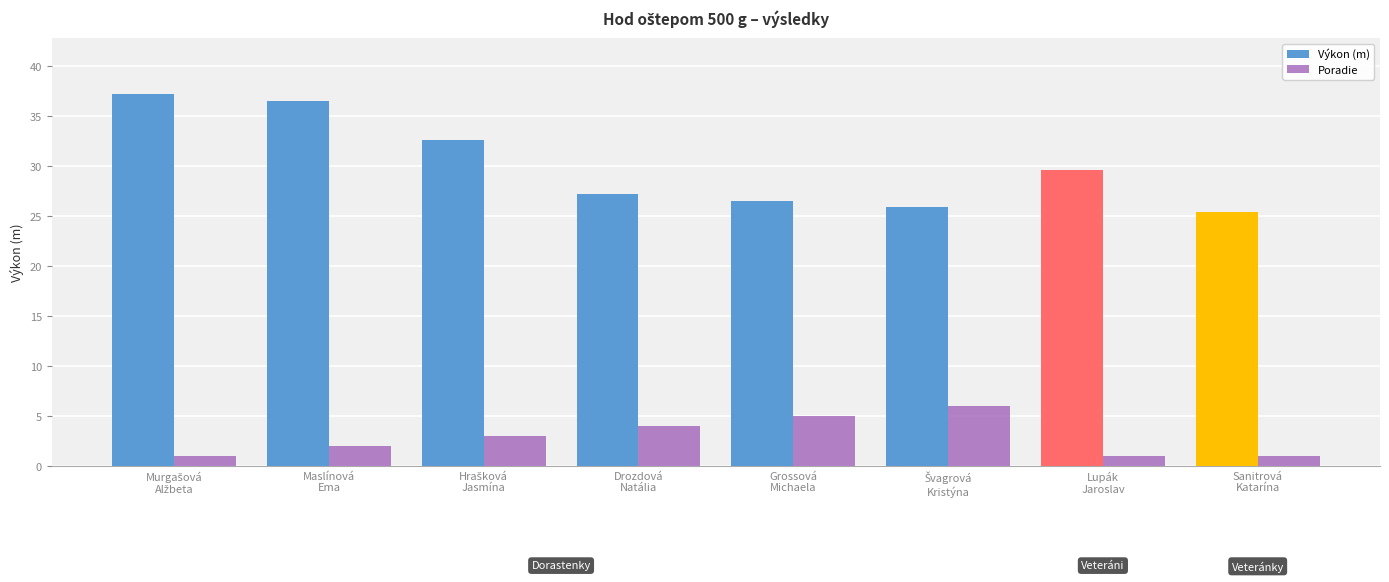

How many bars are there in each group?

2